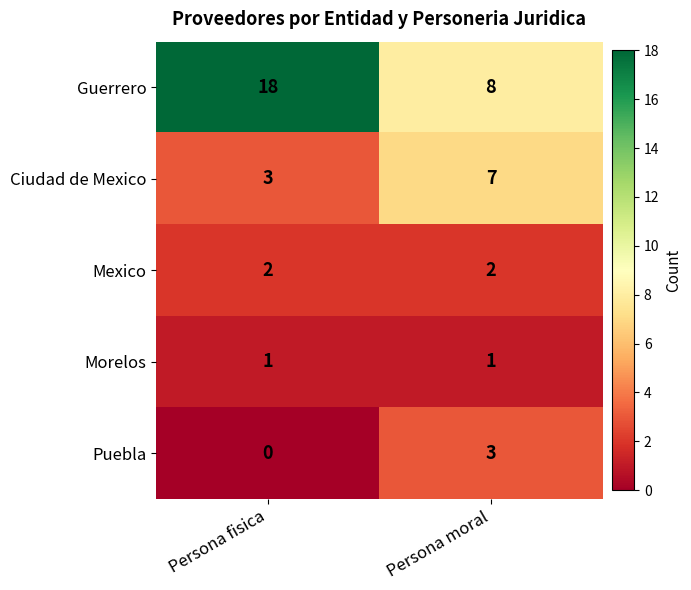

The value of Guerrero at Persona fisica is 32. True or false?

False